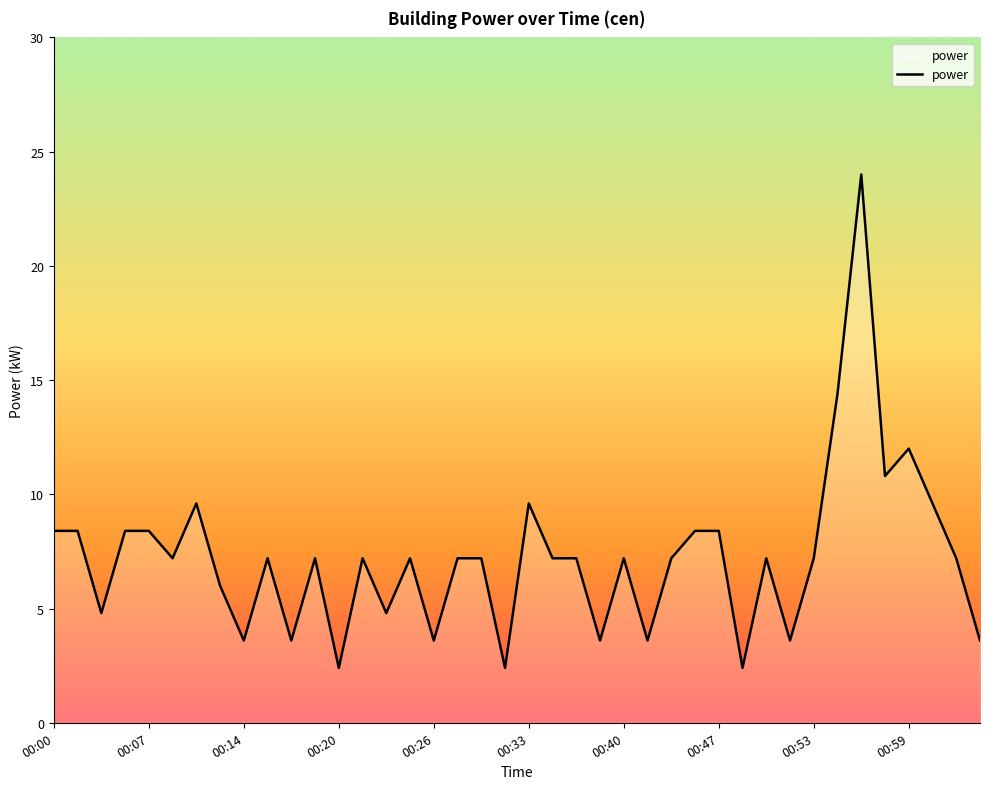

What is the smallest value displayed?

2.4